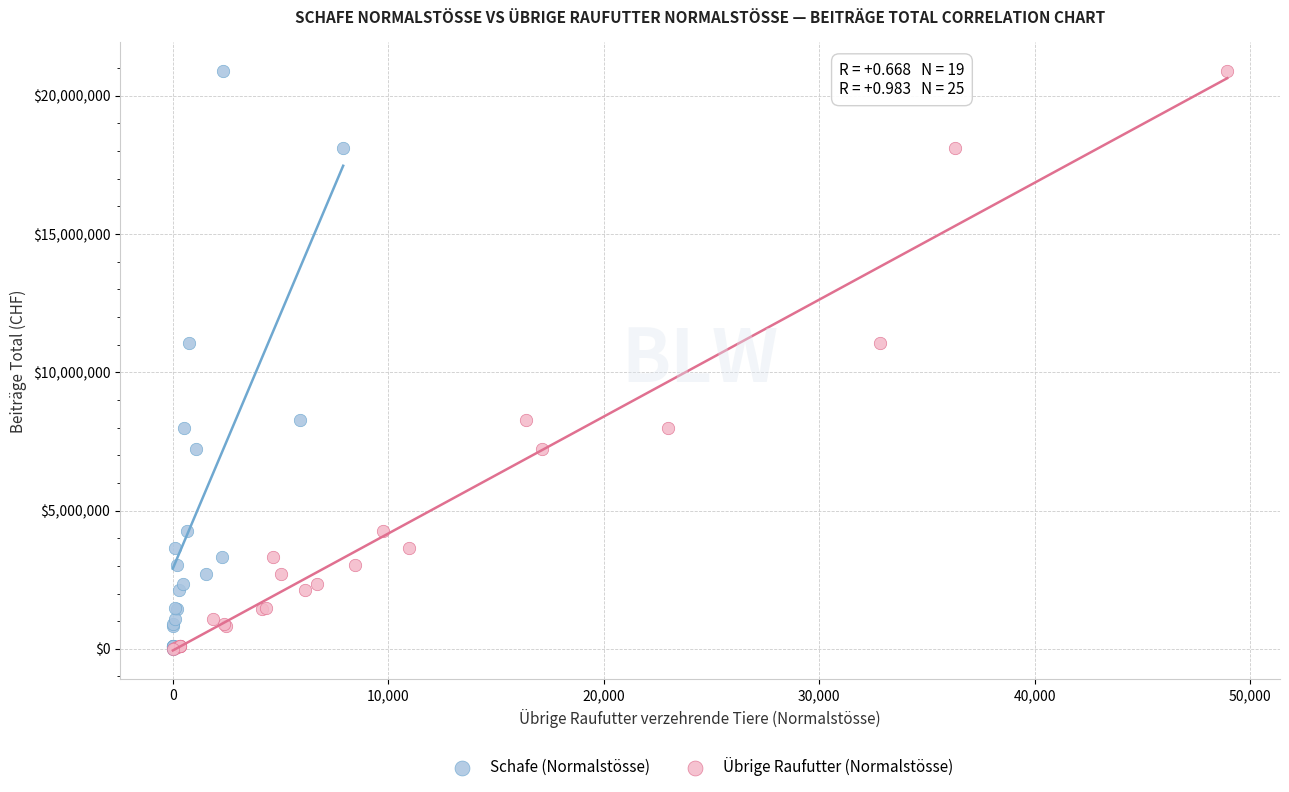

What are all the series names shown in the legend?

Schafe (Normalstösse), Übrige Raufutter (Normalstösse)